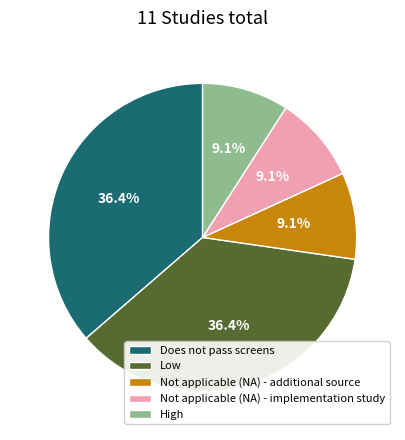

Does any single category account for the majority?

No